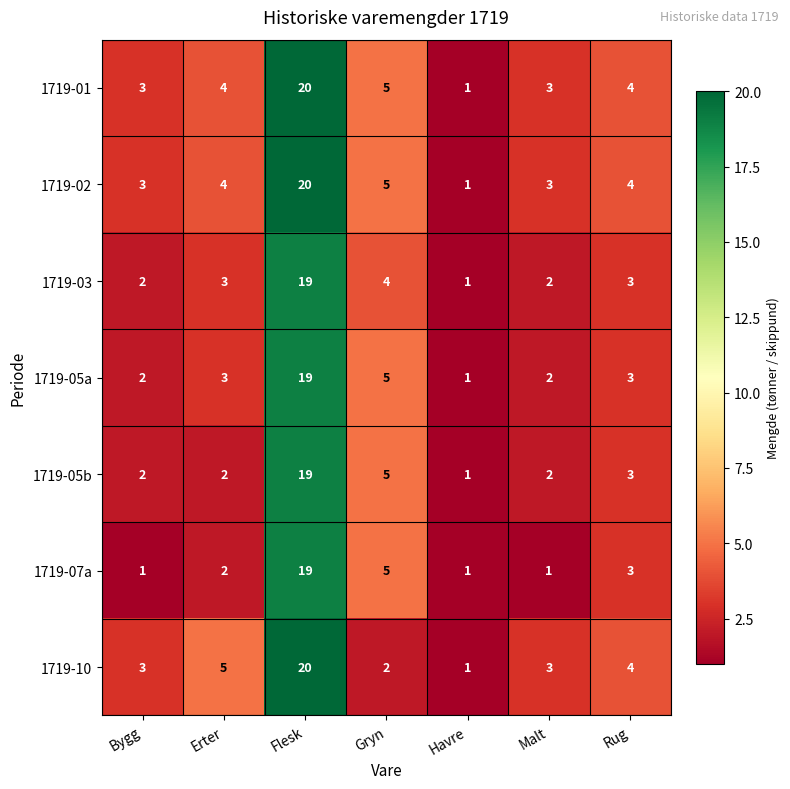

What is the total value across all series at Bygg?

16